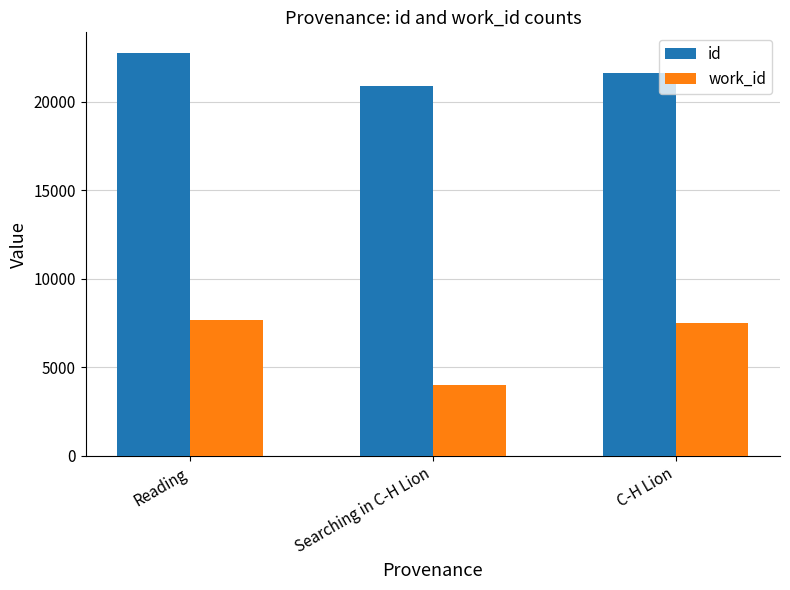

True or false: work_id has a value of 3983 at Searching in C-H Lion.

True